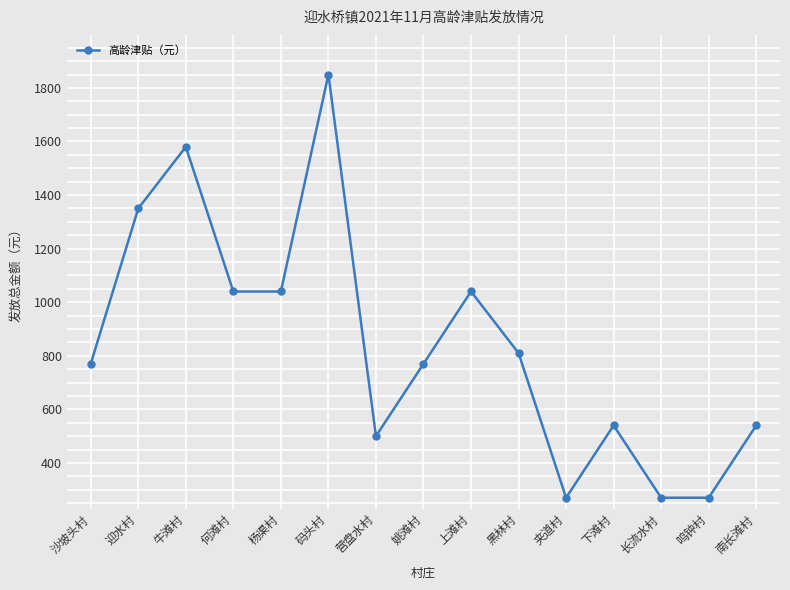

Where is the first local maximum?

牛滩村